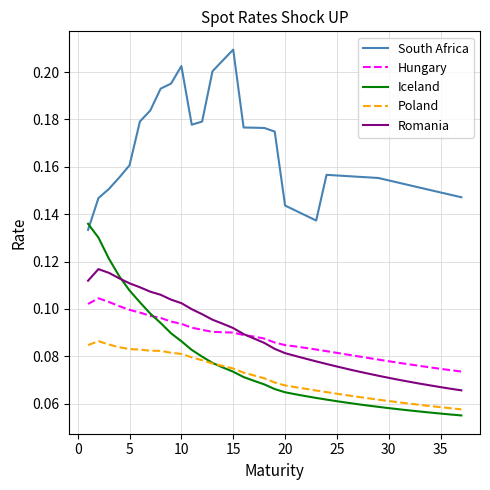

True or false: Romania and South Africa cross at least once.

False